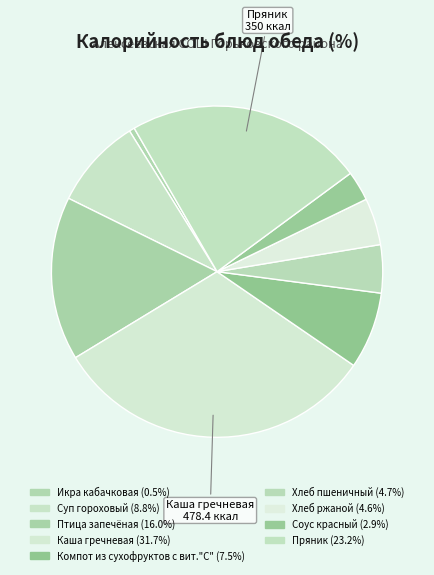

Rank the categories by value from lowest to highest.

Икра кабачковая, Соус красный, Хлеб ржаной, Хлеб пшеничный, Компот из сухофруктов с вит."С", Суп гороховый, Птица запечёная, Пряник, Каша гречневая